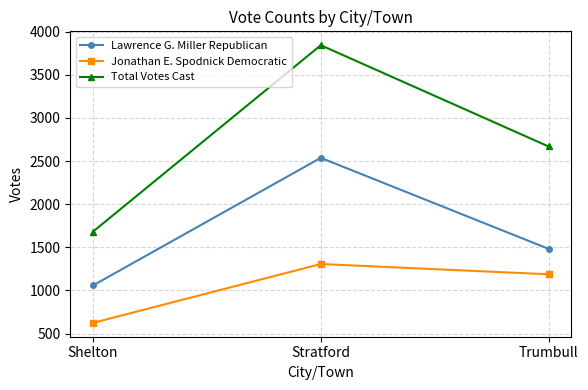

What position from the right is Trumbull?

1